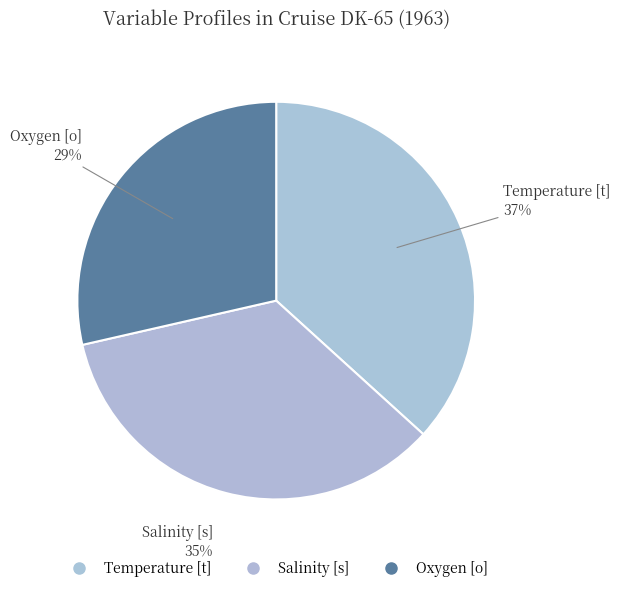

Count the number of slices in the pie.

3